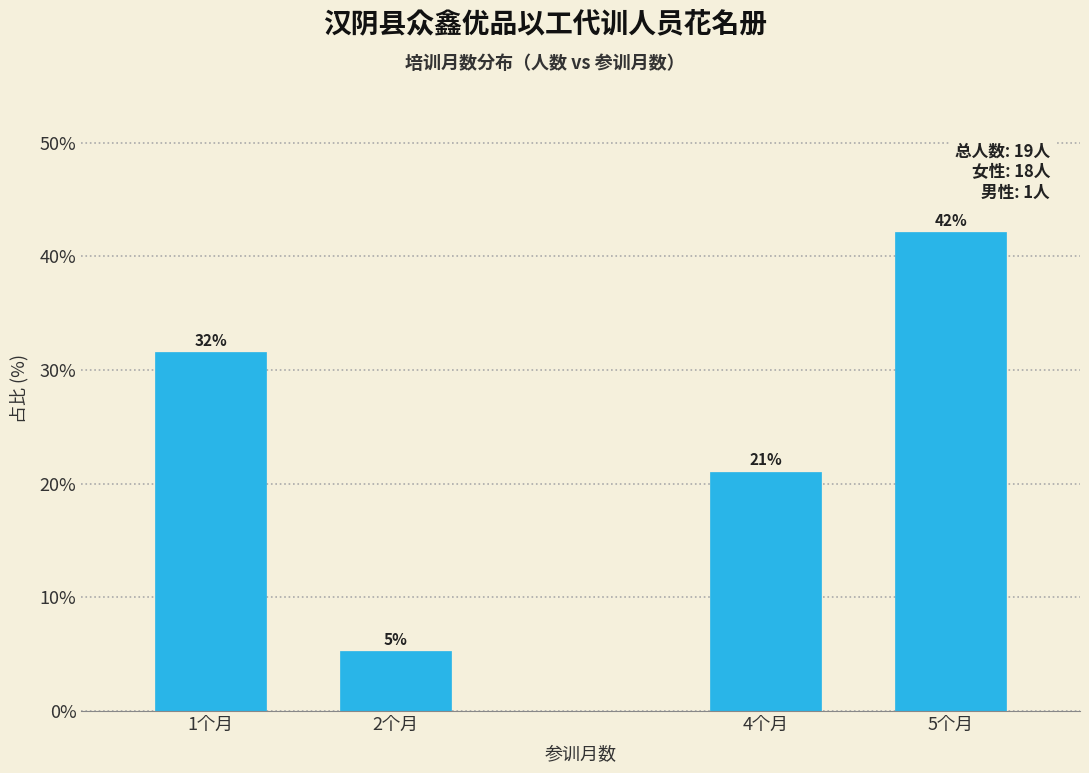

At which label does the data first exceed 31?

1个月